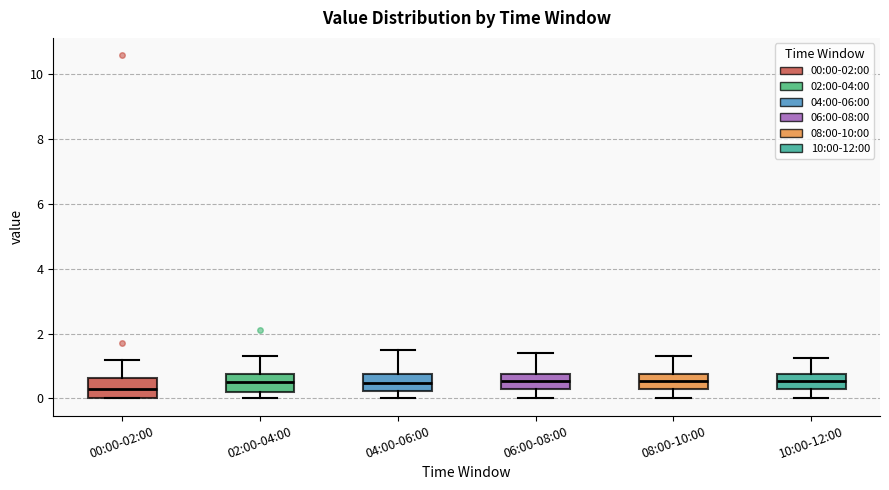

Reading left to right, transcribe this box plot: for each box, give where its median line is, the range the box spans, and where its two whiskers end, as read against the y-axis. The values are not printed on the chart, so give them approximately, as read against the axis.

00:00-02:00: median 0.2, box 0.0 to 0.6, whiskers 0.0 to 1.2
02:00-04:00: median 0.6, box 0.2 to 0.8, whiskers 0.0 to 1.4
04:00-06:00: median 0.4, box 0.2 to 0.8, whiskers 0.0 to 1.6
06:00-08:00: median 0.6, box 0.2 to 0.8, whiskers 0.0 to 1.4
08:00-10:00: median 0.6, box 0.2 to 0.8, whiskers 0.0 to 1.4
10:00-12:00: median 0.6, box 0.4 to 0.8, whiskers 0.0 to 1.2